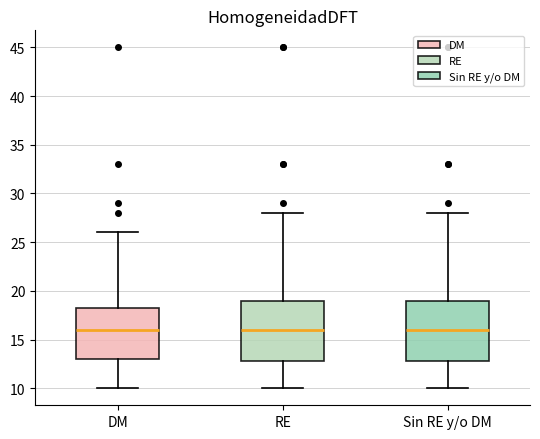

Reading left to right, read every box against the y-axis: the position of its median line, the range the box covers, and the ends of its whiskers. The values are not printed on the chart, so give them approximately, as read against the axis.

DM: median 16.0, box 13.0 to 18.5, whiskers 10.0 to 26.0
RE: median 16.0, box 13.0 to 19.0, whiskers 10.0 to 28.0
Sin RE y/o DM: median 16.0, box 13.0 to 19.0, whiskers 10.0 to 28.0